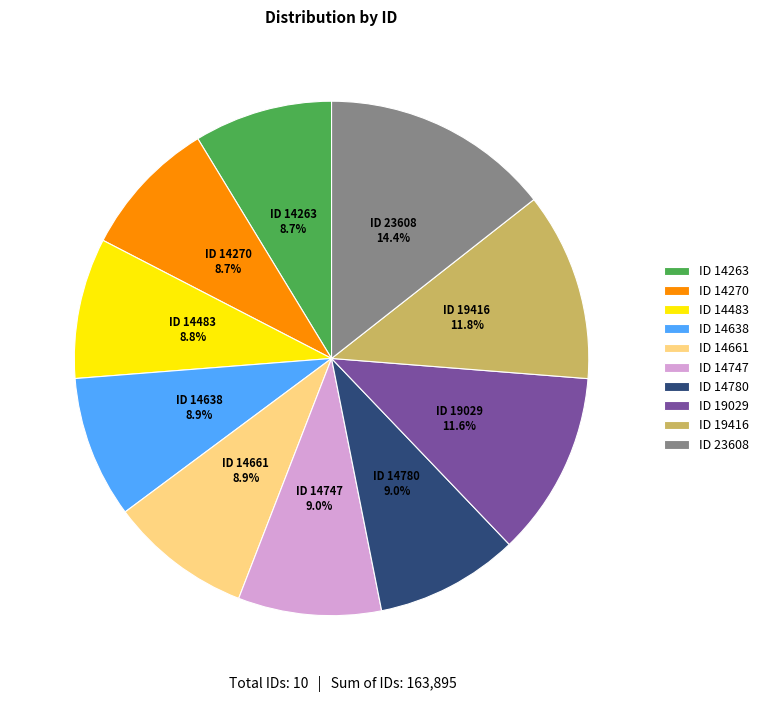

What is the ratio of the value at ID 14747 to the value at ID 14661?

1.0